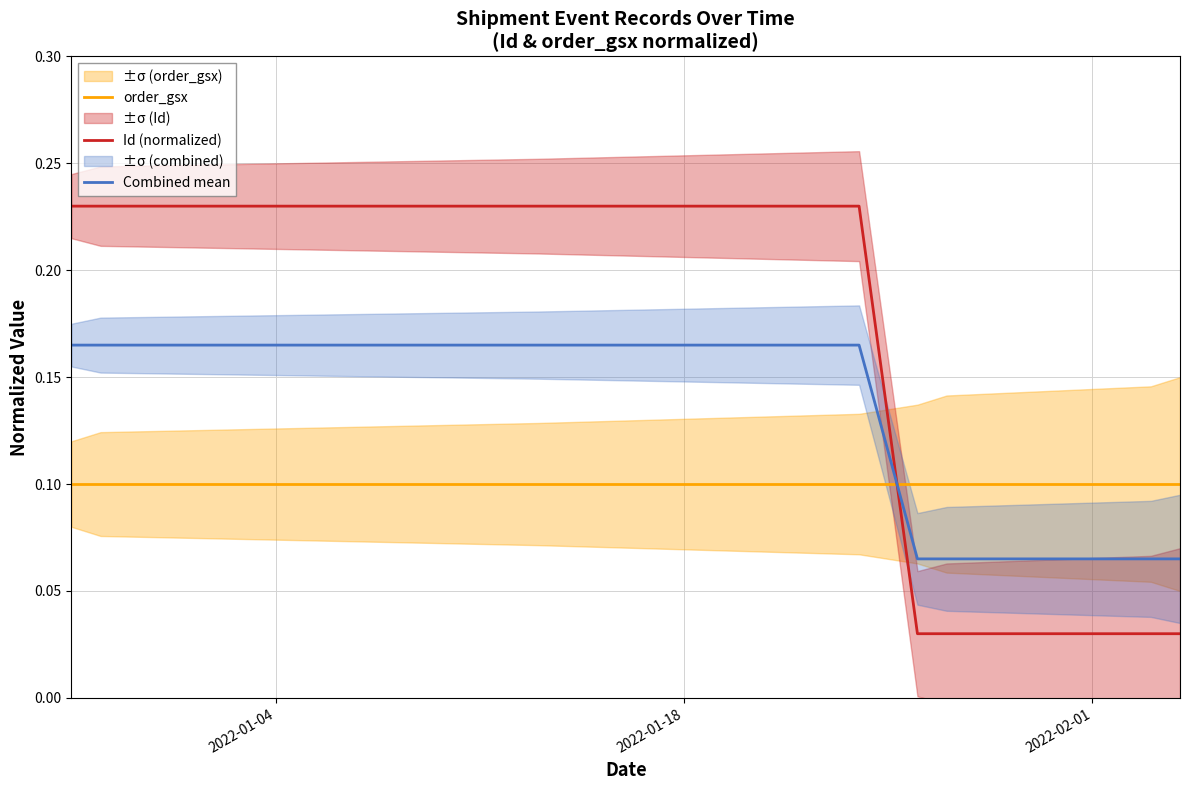

True or false: Id (normalized) and Combined mean cross at least once.

True